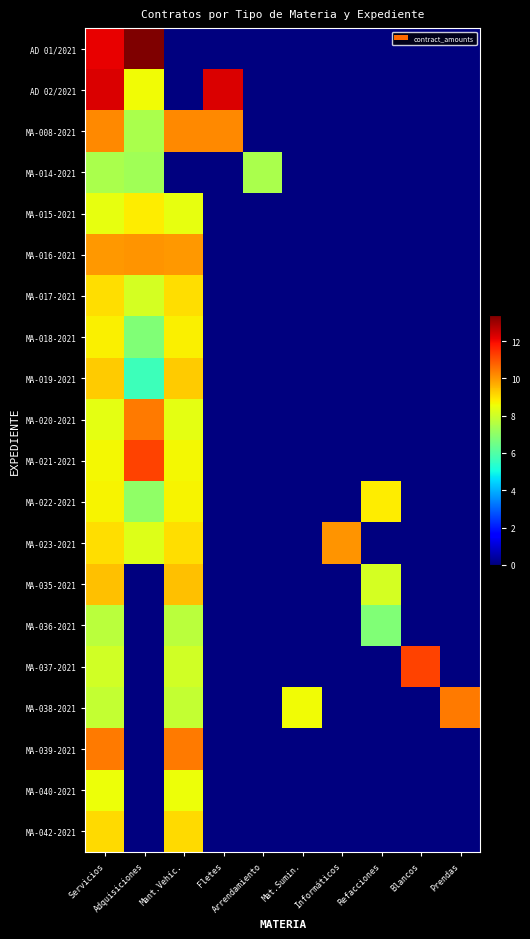

What is the total value across all series at Blancos?

11.2